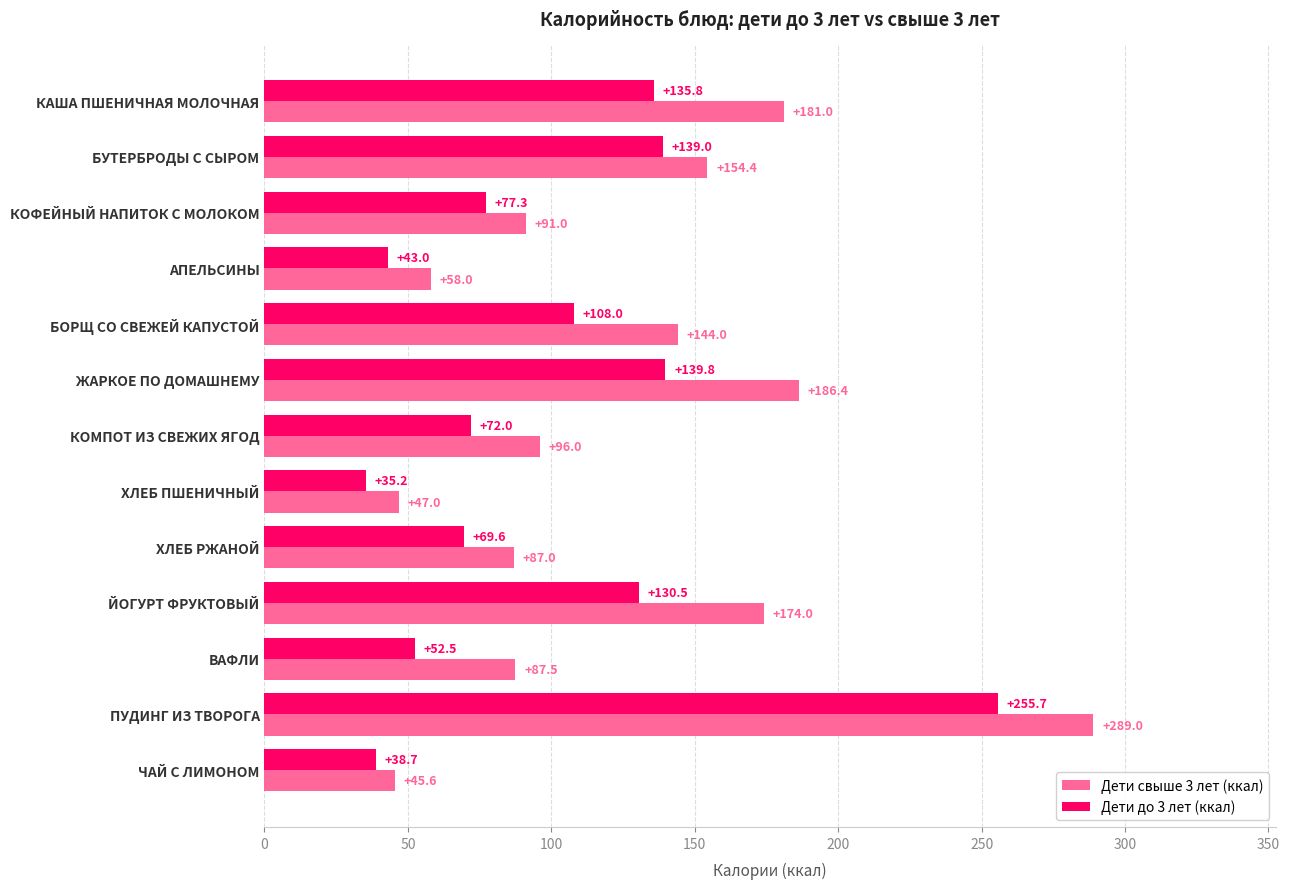

What value does the Дети свыше 3 лет (ккал) series have at БОРЩ СО СВЕЖЕЙ КАПУСТОЙ?

144.0